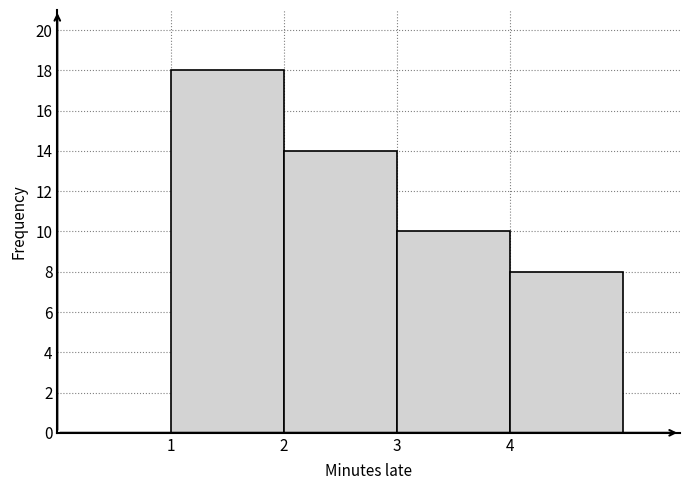

Reading left to right, list every bar in this chart as the range it spans on the x-axis followed by its height. The values are not printed on the chart, so give them approximately, as read against the axis.

1 to 2: 18
2 to 3: 14
3 to 4: 10
4 to 5: 8